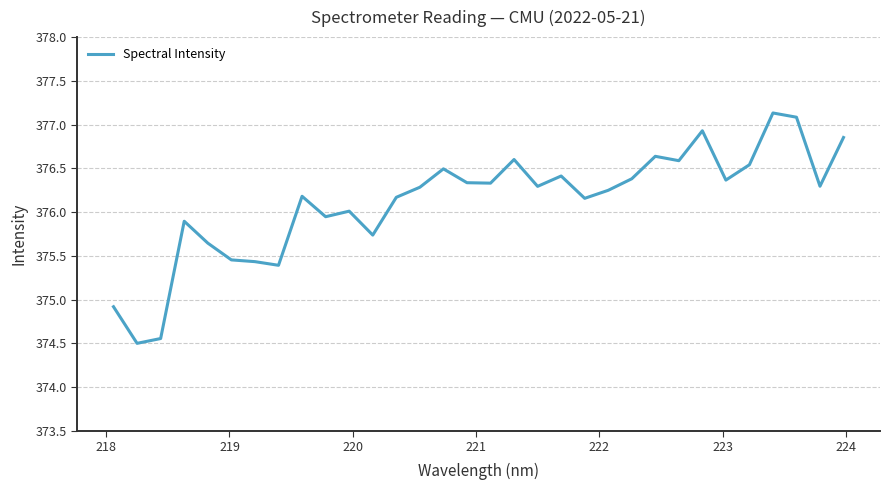

What is the difference between the maximum and minimum values?

2.6